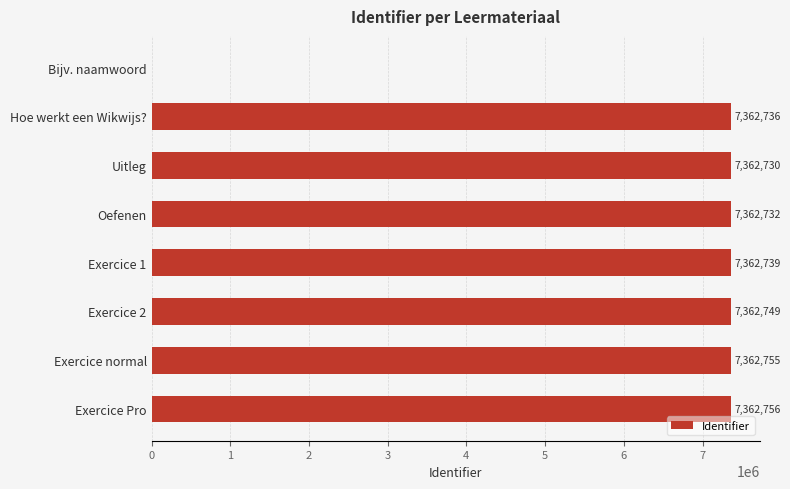

Where is the data nearest to the value 3681378?

Uitleg